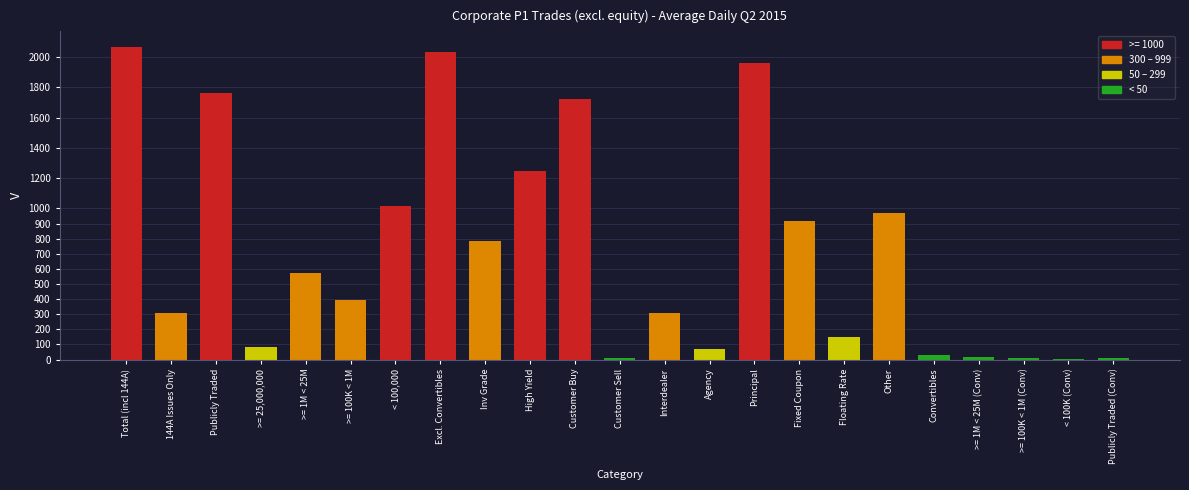

Between High Yield and < 100K (Conv), which is larger?

High Yield